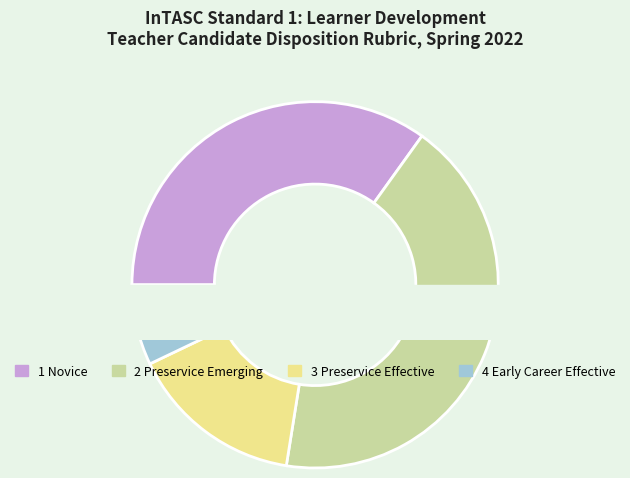

Which slice is the smallest?

4 Early Career Effective